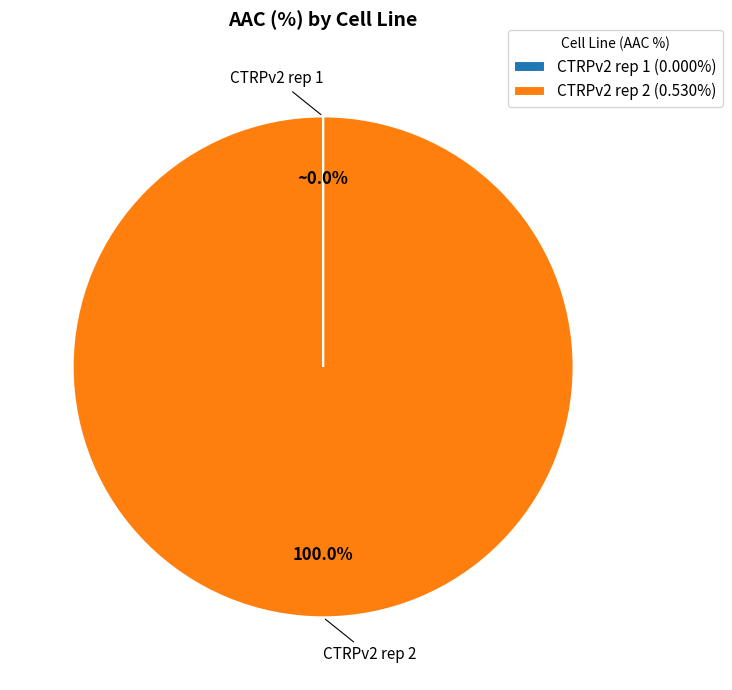

Does any single category account for the majority?

Yes